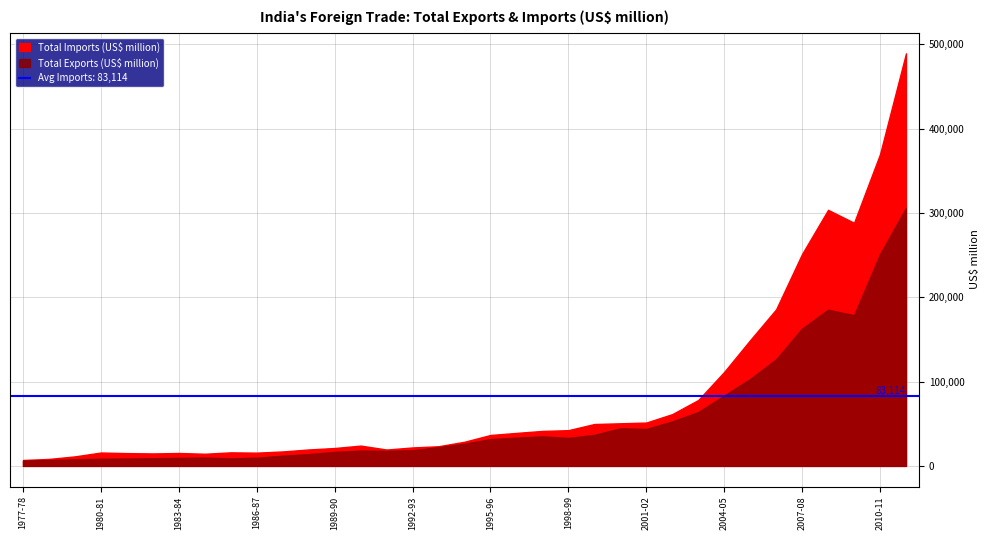

What is the minimum value for Total Exports (US$ million)?

6298.6